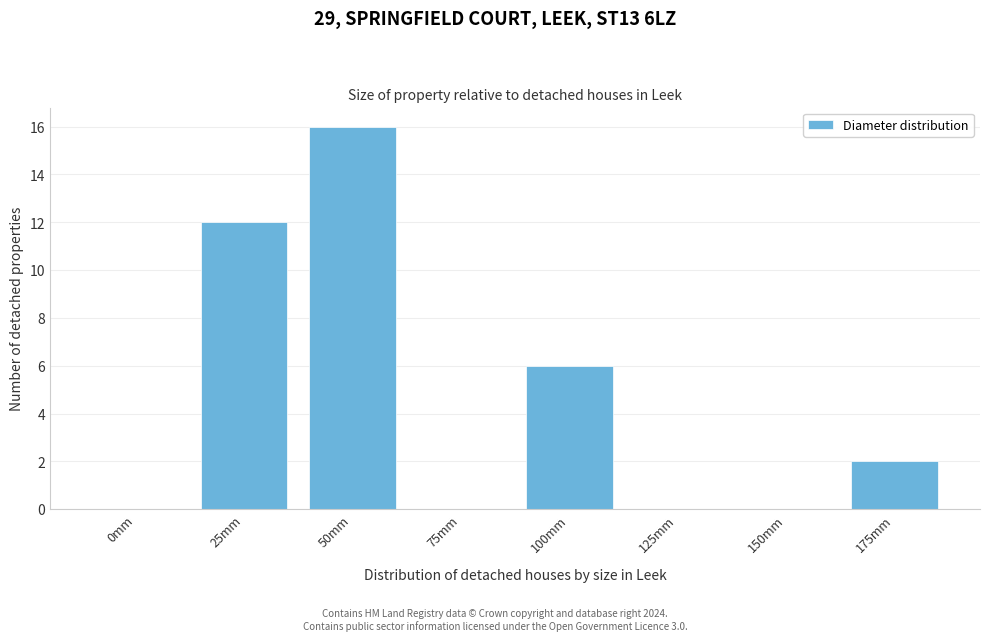

Reading left to right, list all the values displayed in this chart.

0mm=0	25mm=12	50mm=16	75mm=0	100mm=6	125mm=0	150mm=0	175mm=2